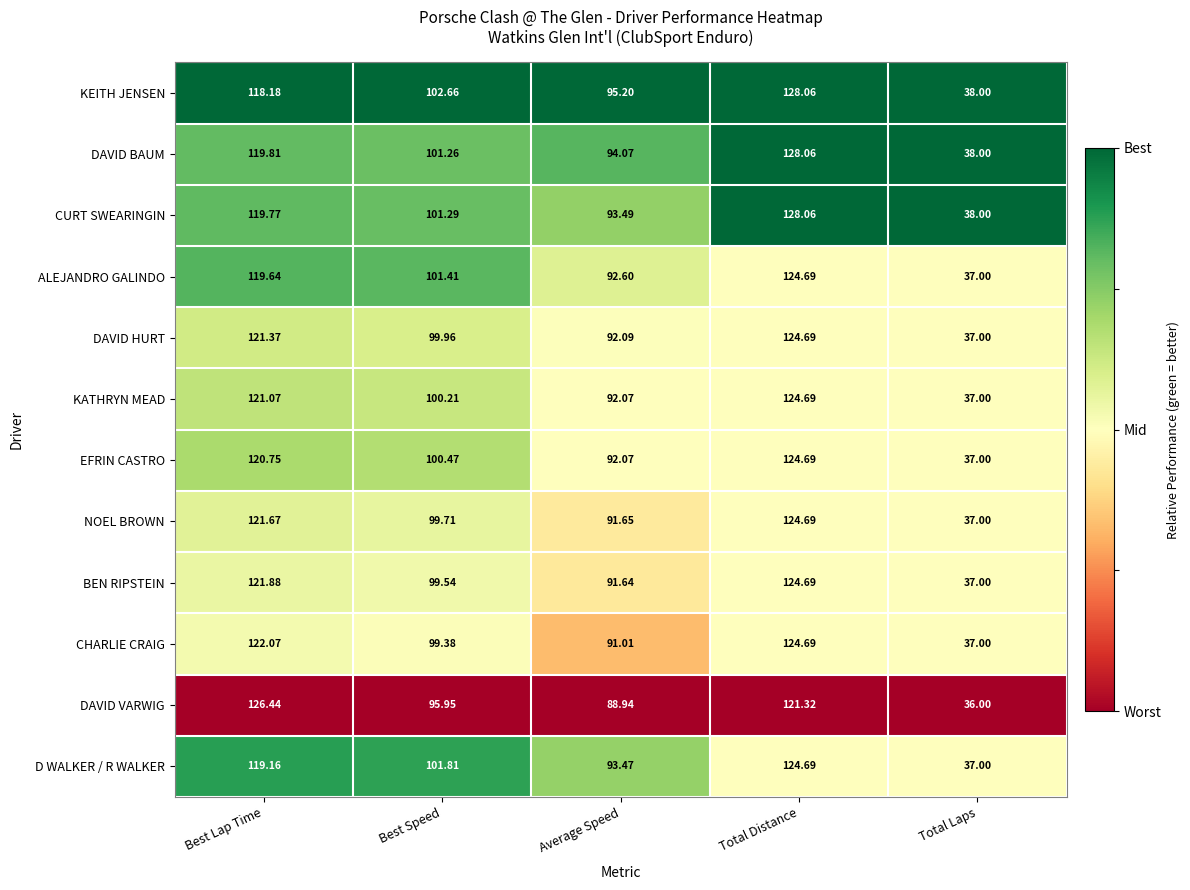

How many categories are shown in the chart?

5